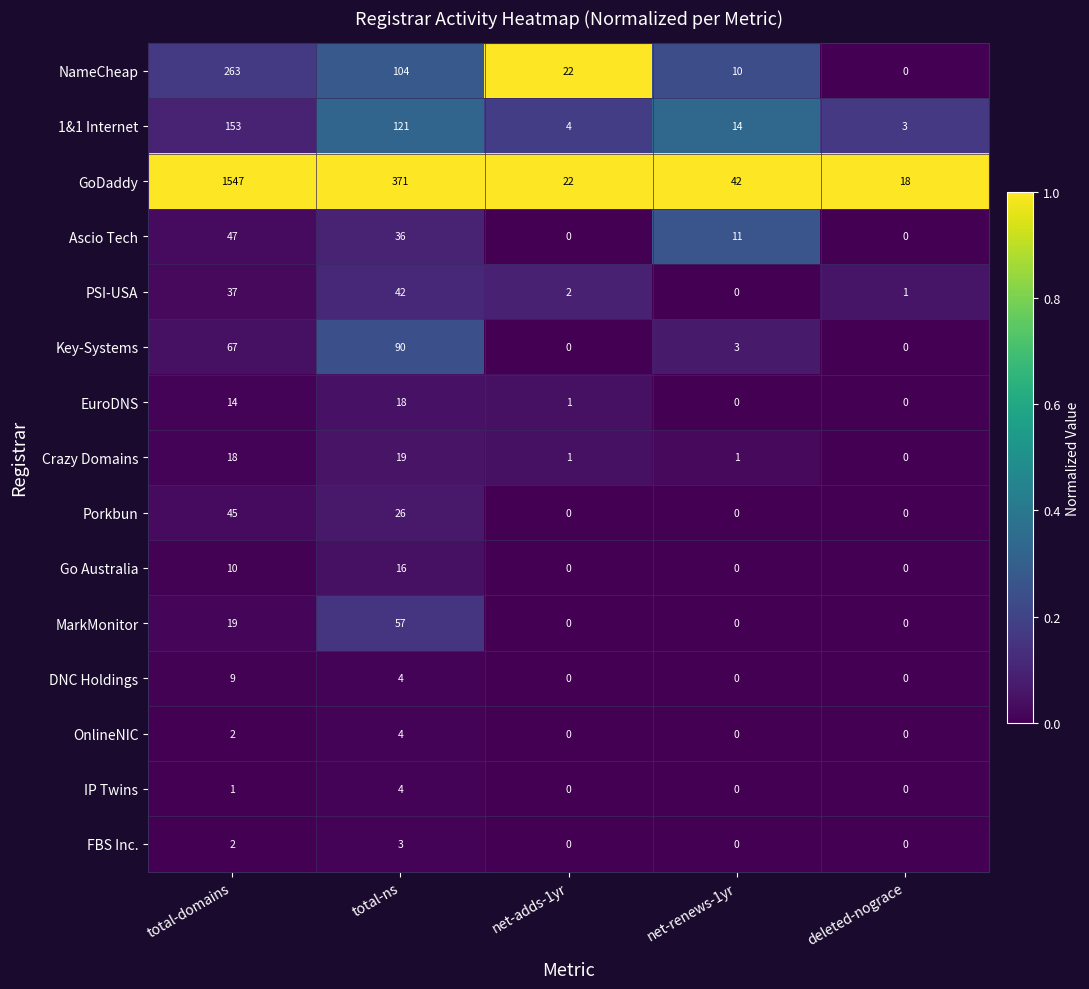

Which label corresponds to the largest value in the chart?

total-domains